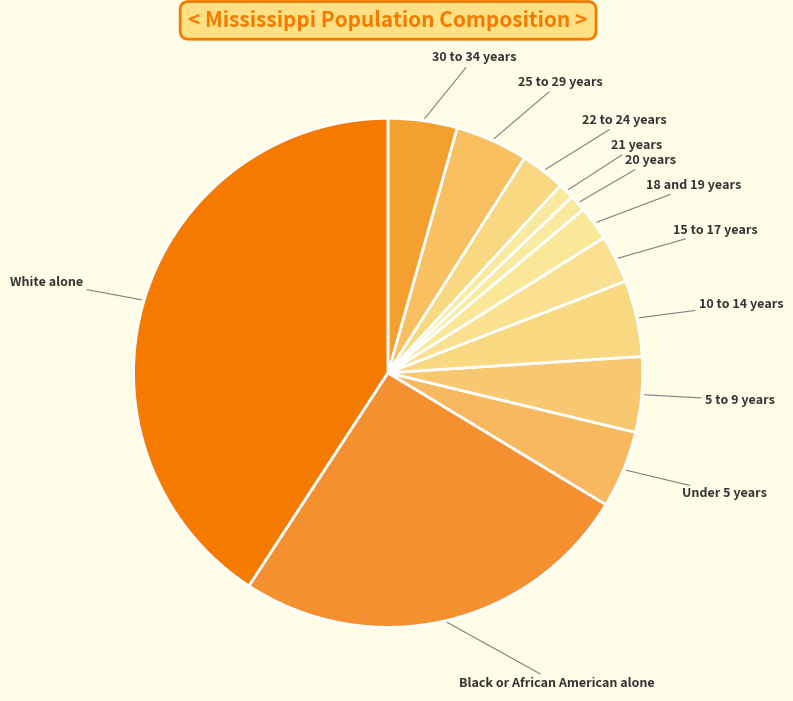

How many slices are in this pie chart?

12